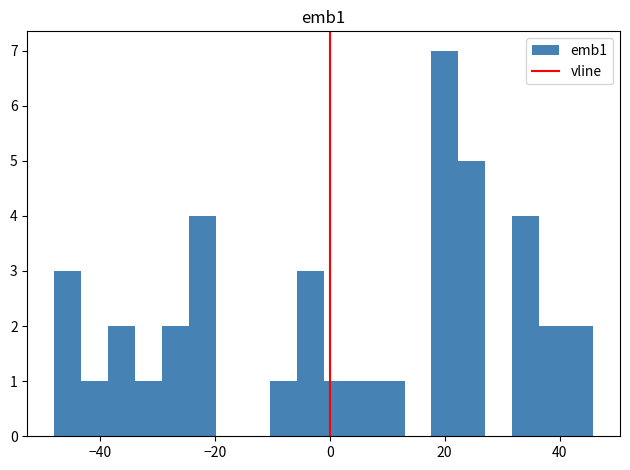

Around what value on the x-axis is the tallest bar? Give the approximate position of its centre, as read against the axis.

20